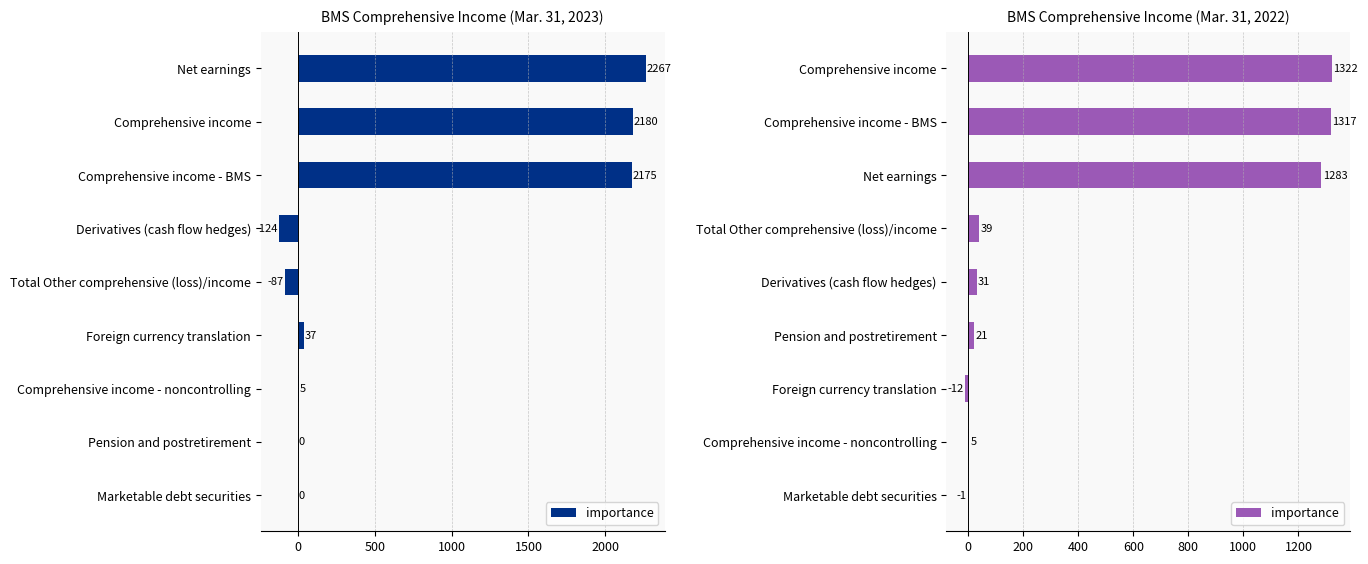

How many series are shown in this chart?

1